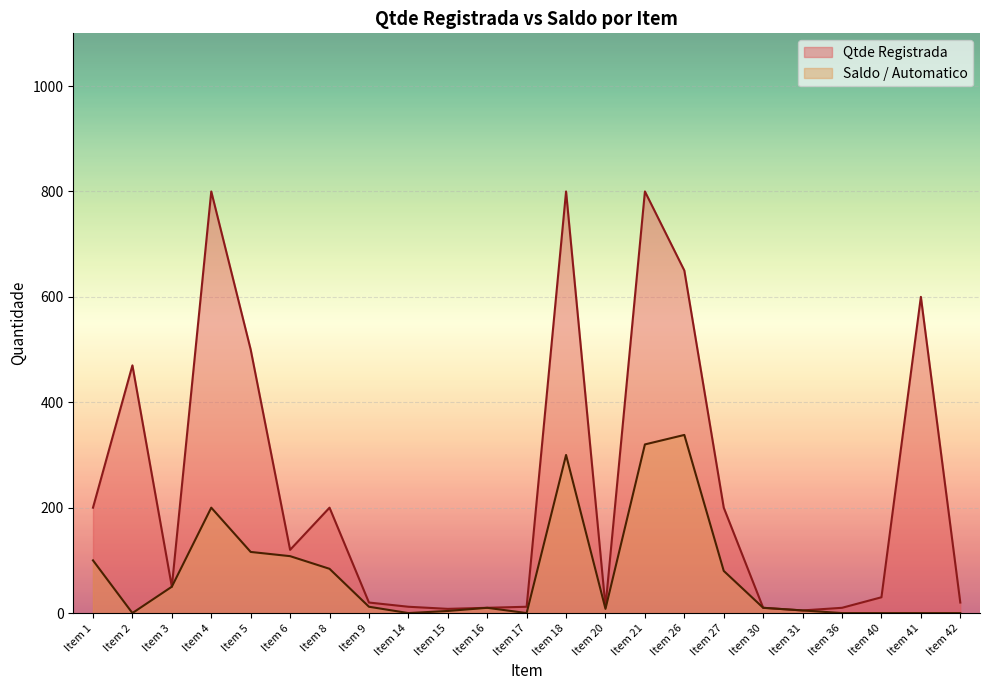

List the series in order of their peak value, lowest first.

Saldo / Automatico, Qtde Registrada